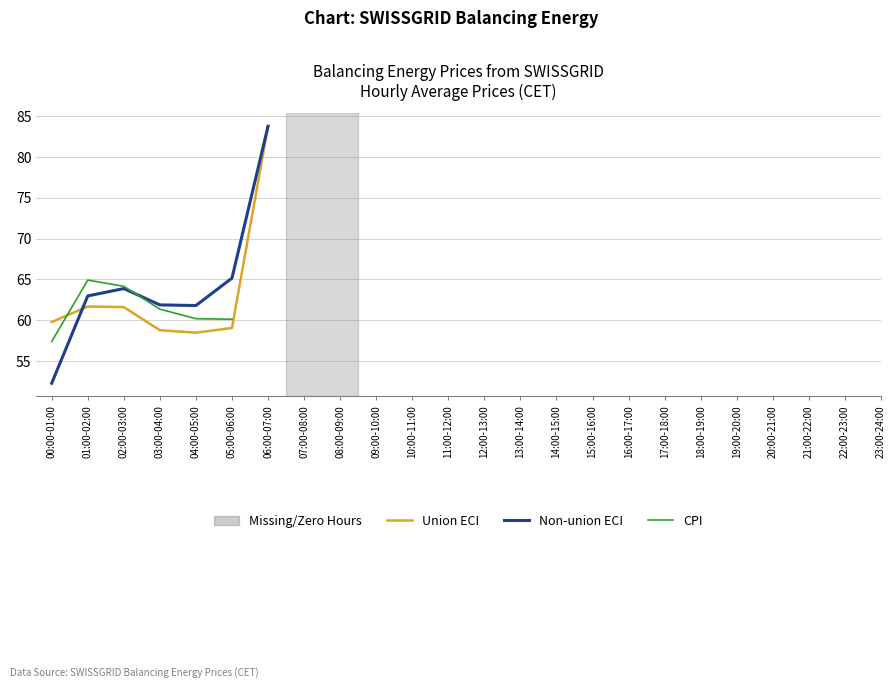

Where is Union ECI nearest to the value 71?

01:00-02:00